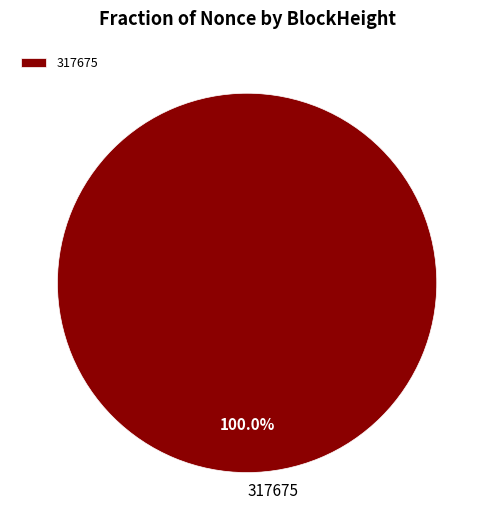

The 317675 slice represents 100% of the pie. True or false?

True